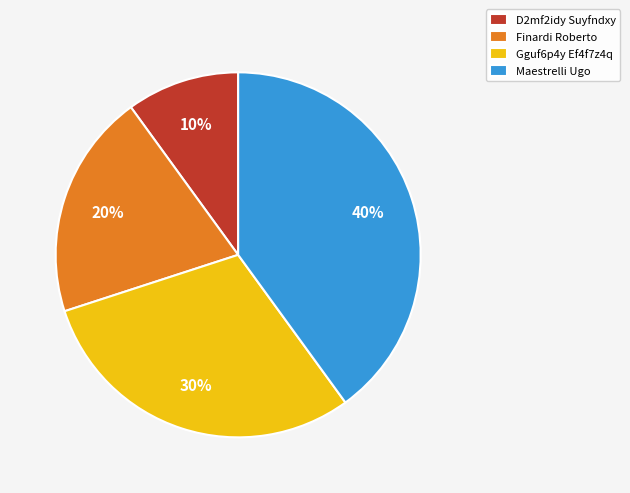

To the nearest percent, what is the difference between the largest and smallest slice percentages?

30%